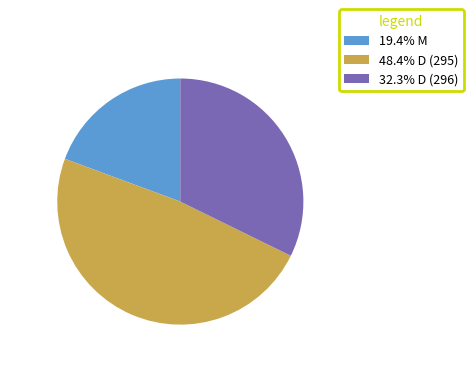

Is the sum of 32.3% D (296) and 19.4% M greater than half?

Yes